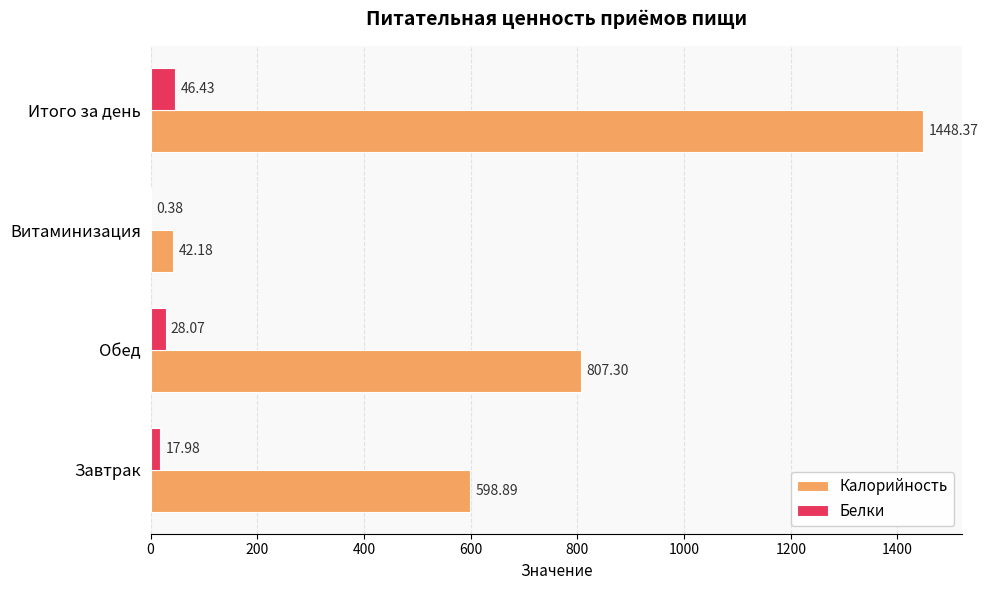

What is the sum of the Белки values at Итого за день and Витаминизация?

46.8